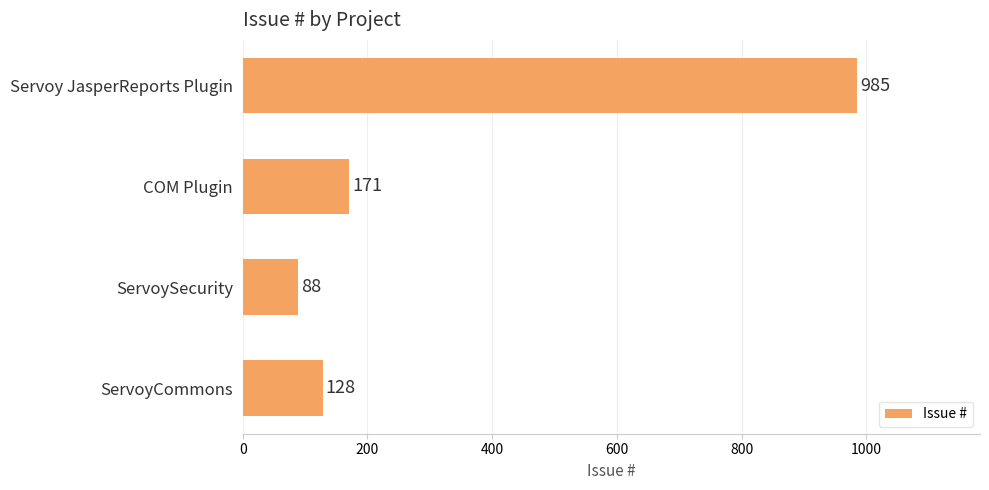

Is it true that the value at ServoySecurity is 129?

False